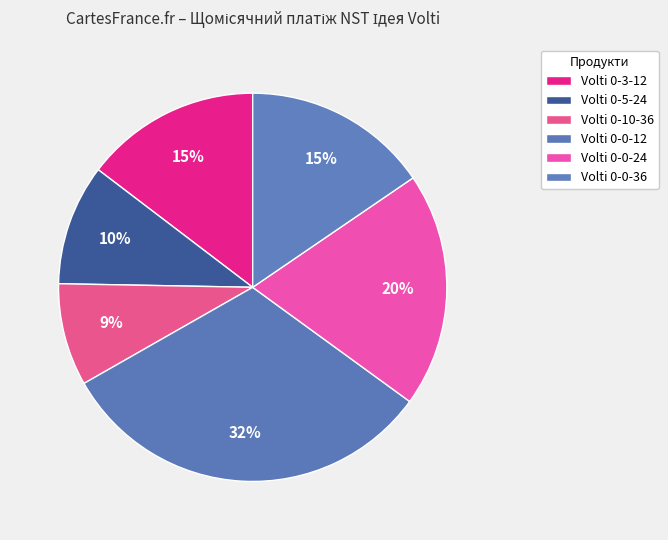

Is there a majority slice in this chart?

No